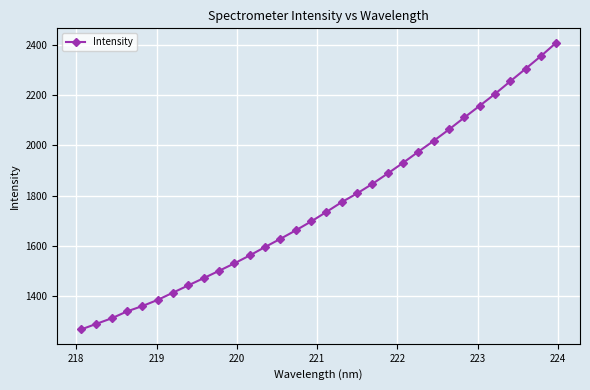

What is the greatest value displayed?

2408.6